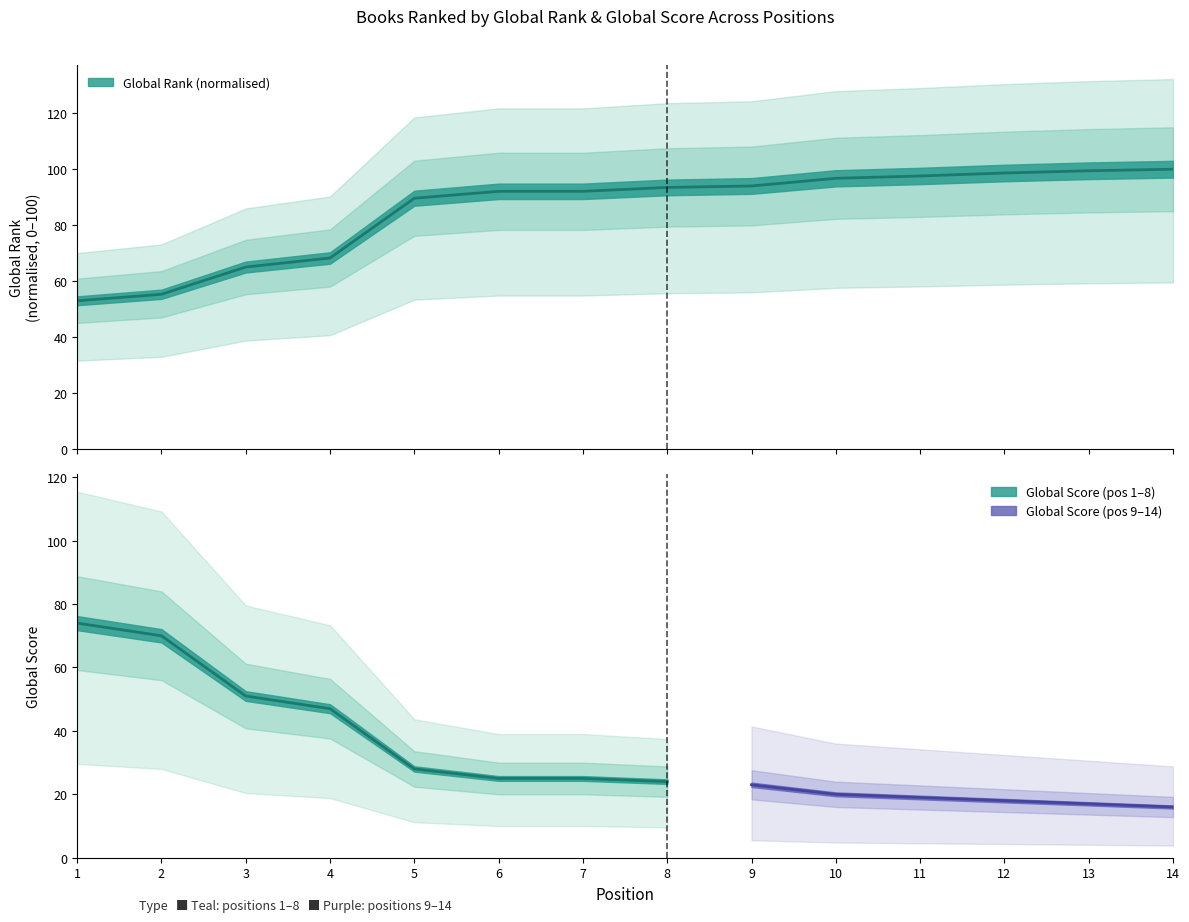

The chart shows a value of 94.0 at 9. True or false?

True